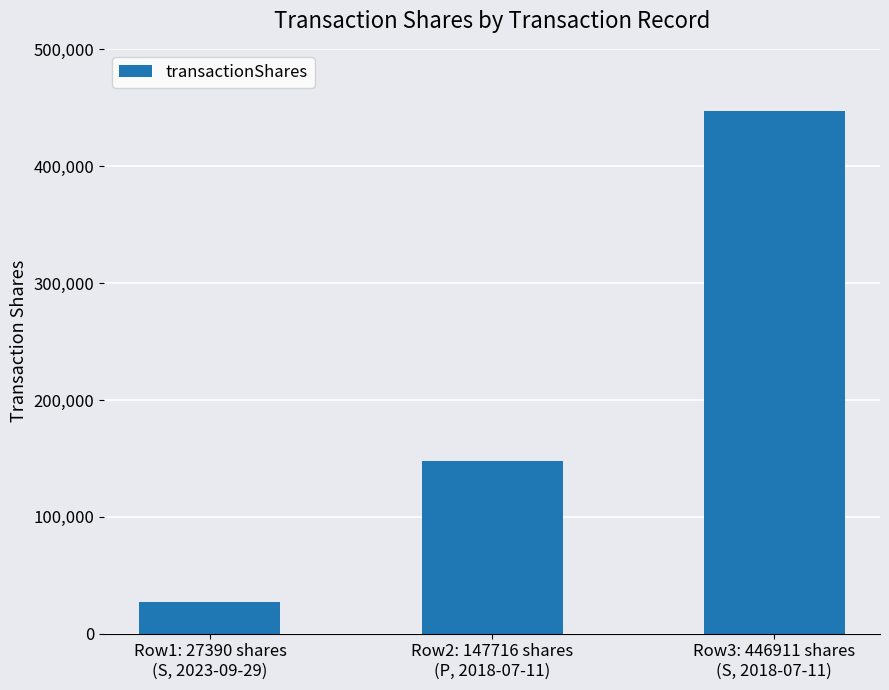

True or false: the data shows 27390 at Row1: 27390 shares
(S, 2023-09-29).

True